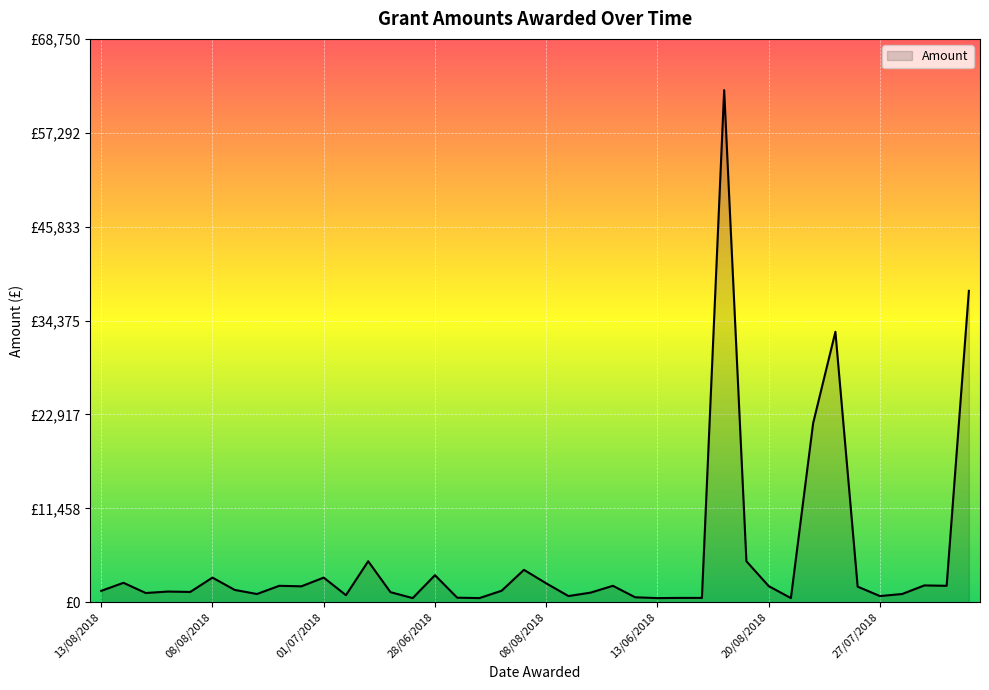

Where is the first local minimum?

20/07/2018